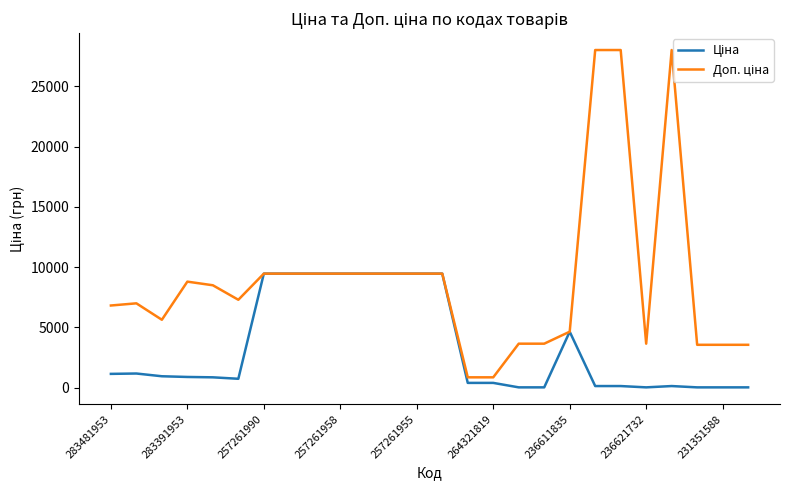

What is the maximum value shown in the chart?

28026.0